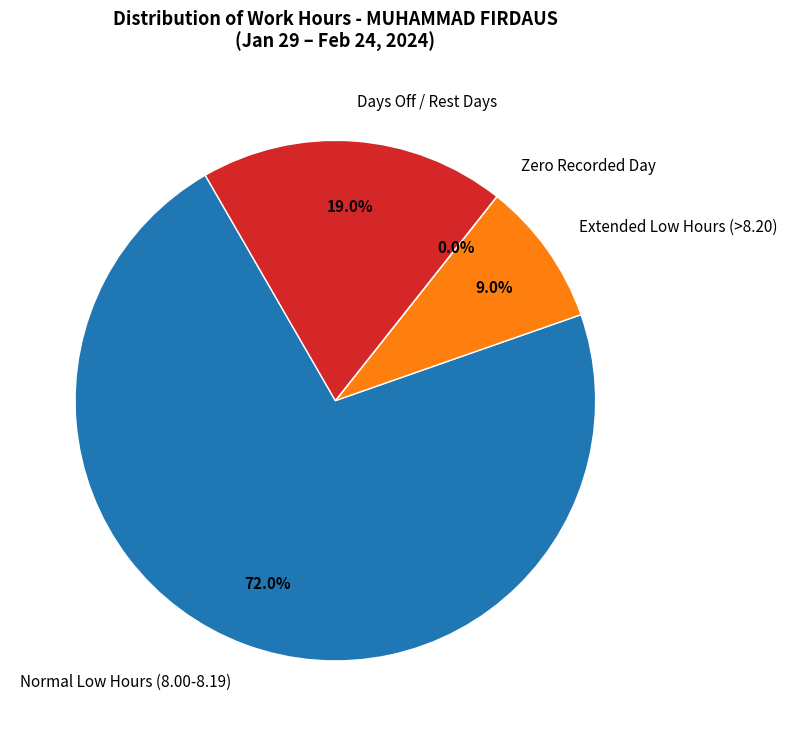

How much of the chart is everything except Days Off / Rest Days?

81.0%